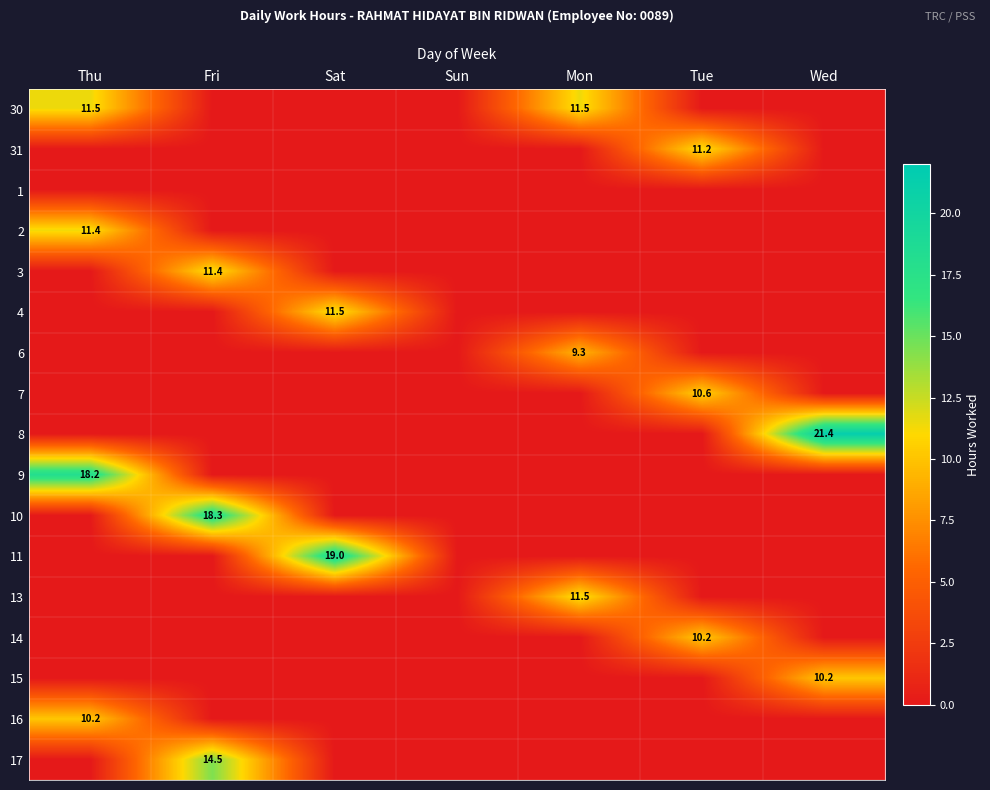

Is it true that 15 equals 5.4 at Wed?

False